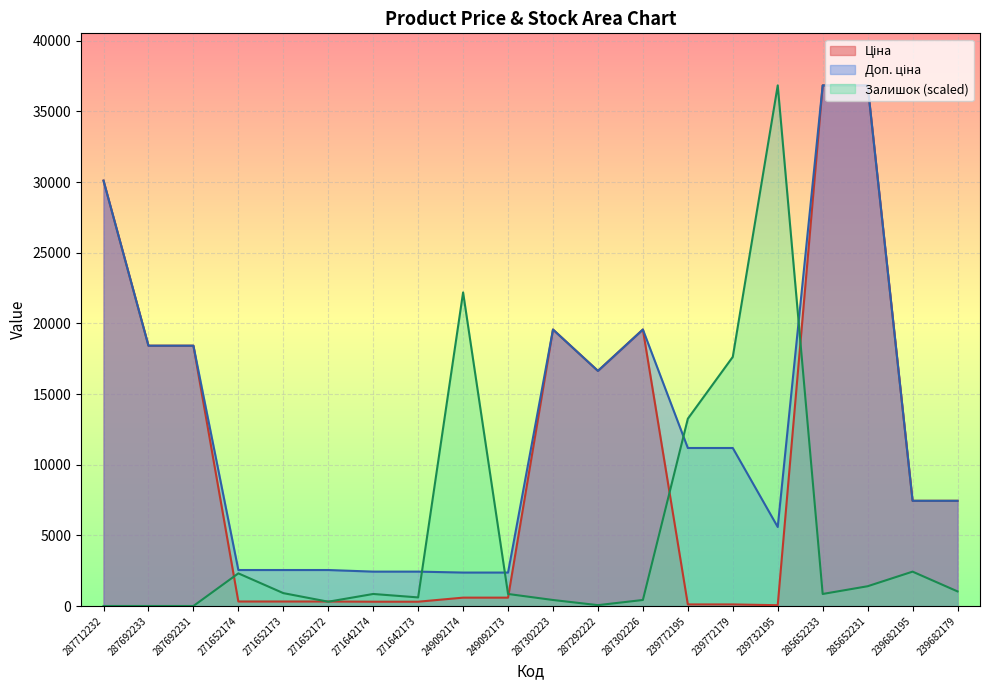

True or false: Доп. ціна and Залишок cross at least once.

True